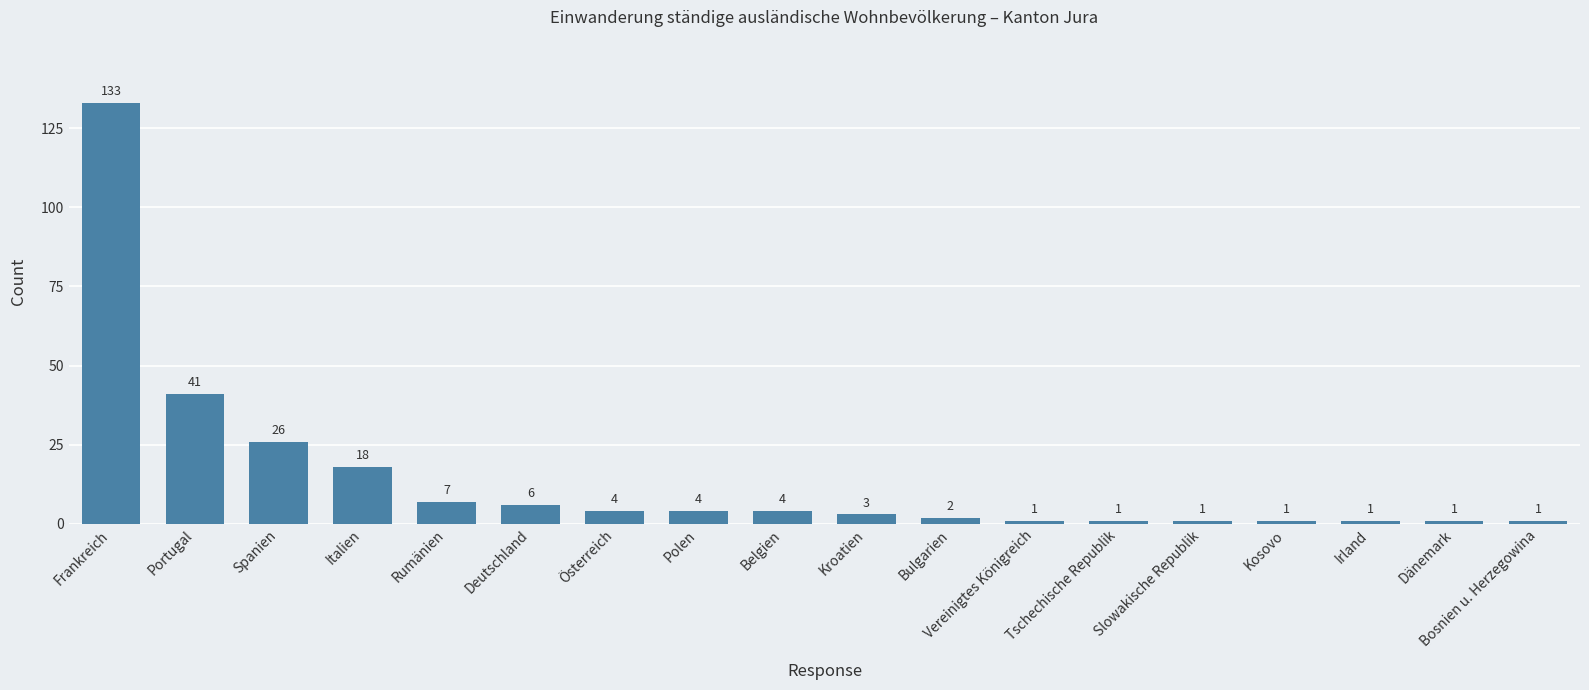

What is the maximum value shown in the chart?

133